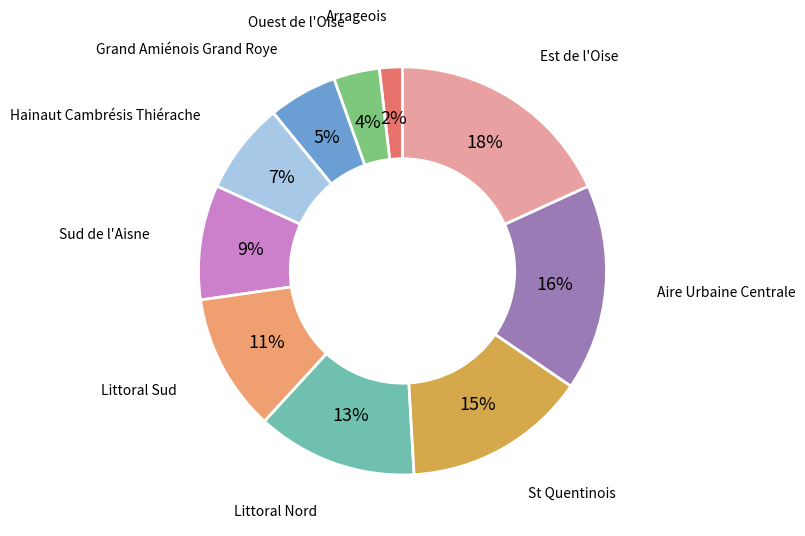

To the nearest percent, what portion does Ouest de l'Oise represent?

4%